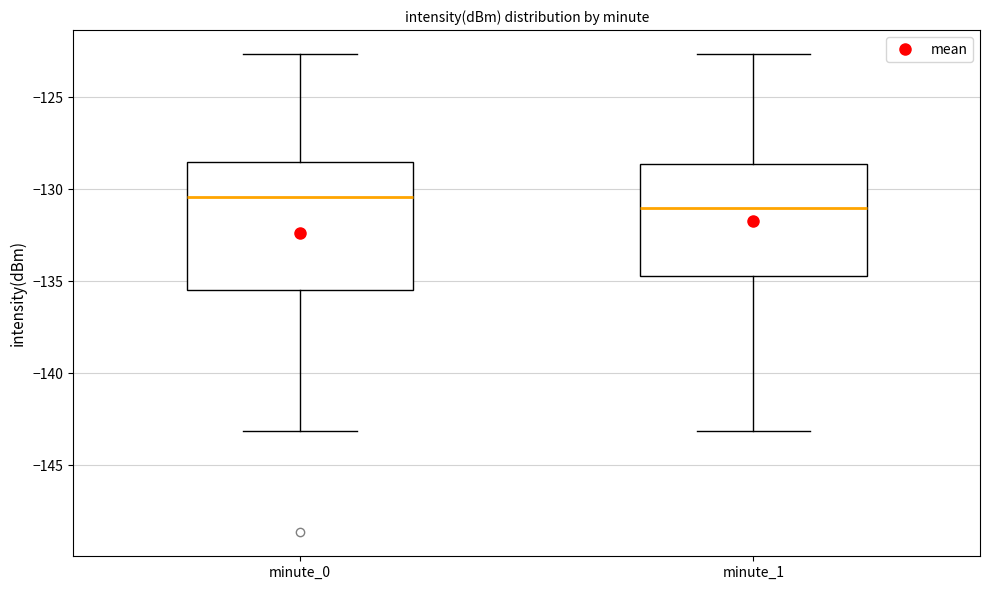

Reading left to right, transcribe this box plot: for each box, give where its median line is, the range the box spans, and where its two whiskers end, as read against the y-axis. The values are not printed on the chart, so give them approximately, as read against the axis.

minute_0: median -130.5, box -135.5 to -128.5, whiskers -143.0 to -122.5
minute_1: median -131.0, box -134.5 to -128.5, whiskers -143.0 to -122.5